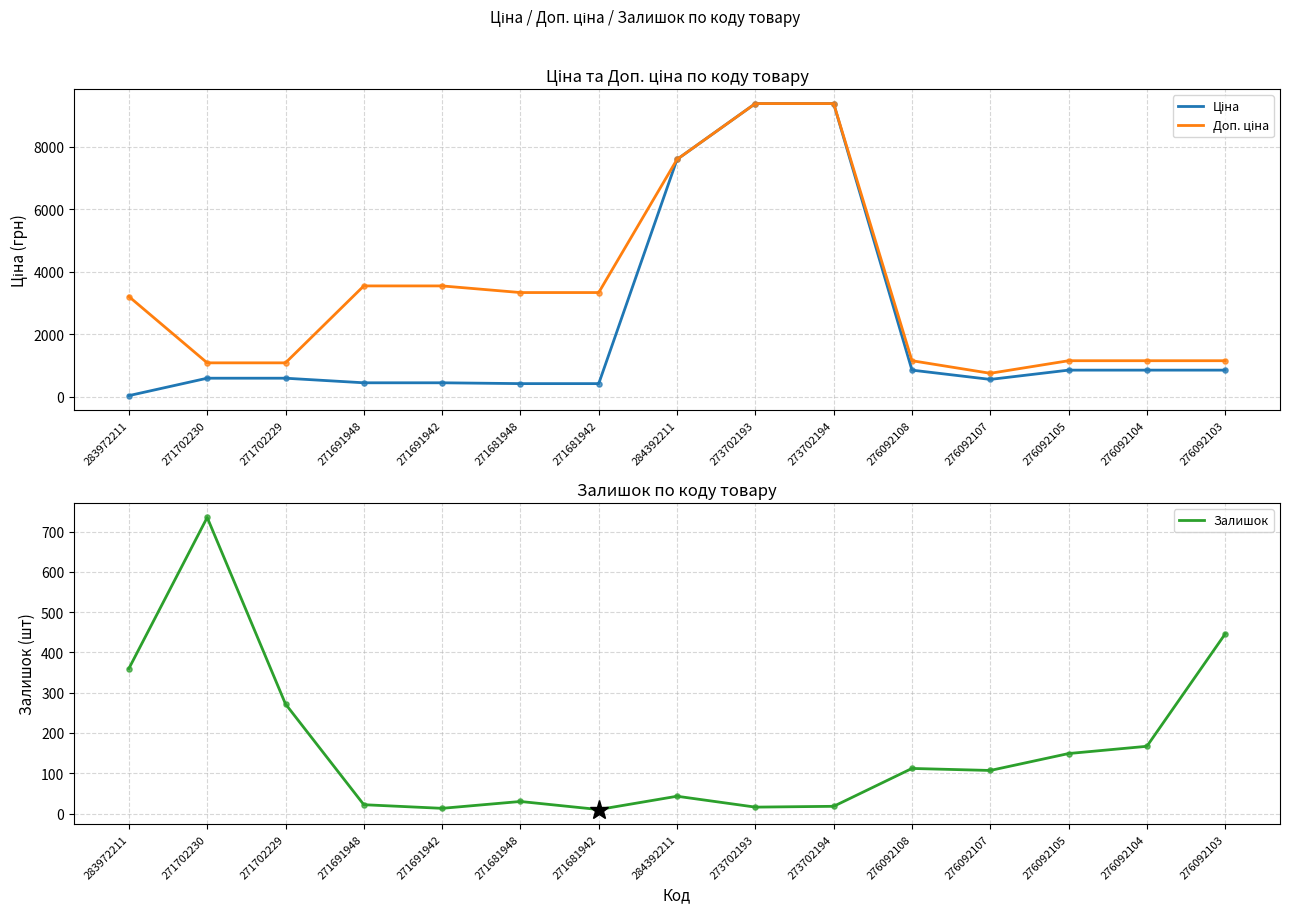

Which series has the largest Y range (max minus min)?

Ціна